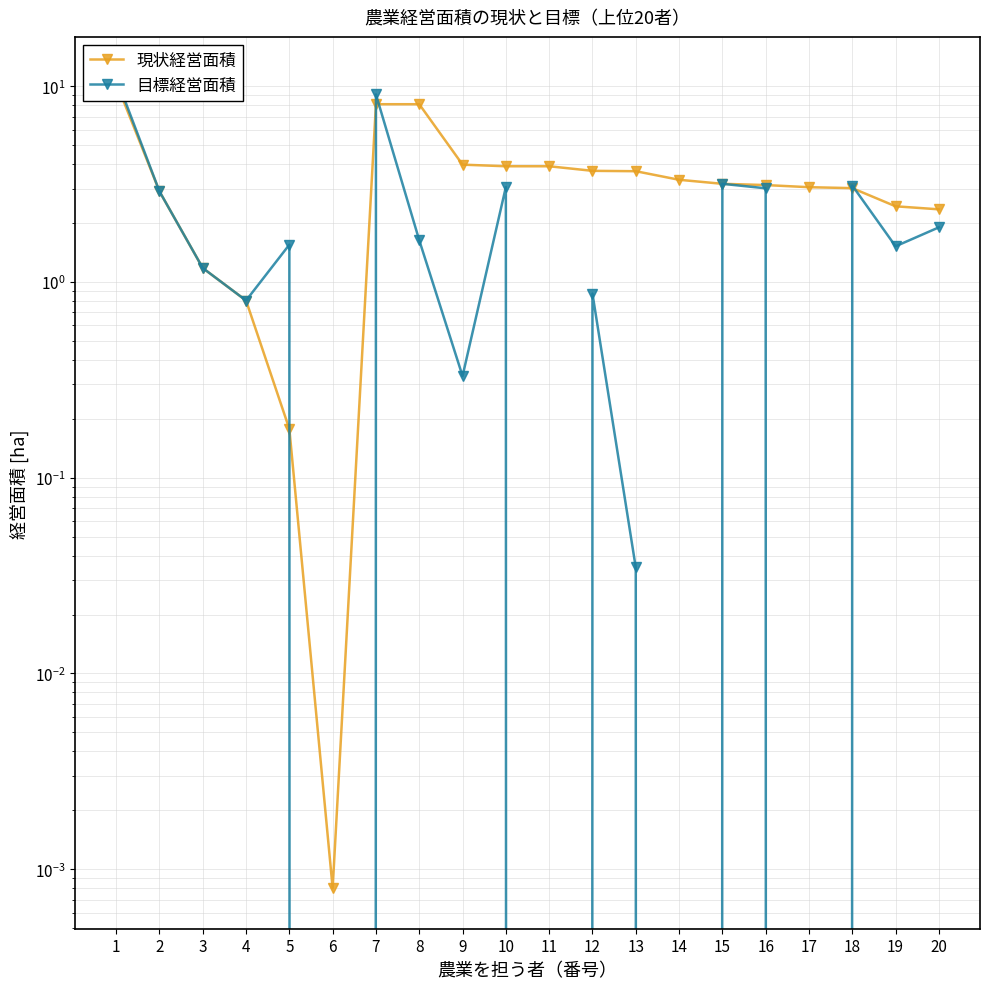

Reading left to right, list all the values displayed in this chart.

現状経営面積: 10.5	2.9	1.2	0.8	0.2	0.0	8.1	8.1	4.0	3.9	3.9	3.7	3.7	3.3	3.2	3.1	3.1	3.0	2.4	2.4
目標経営面積: 11.1	2.9	1.2	0.8	1.6	0.0	9.1	1.6	0.3	3.1	0.0	0.9	0.0	0.0	3.2	3.0	0.0	3.1	1.5	1.9